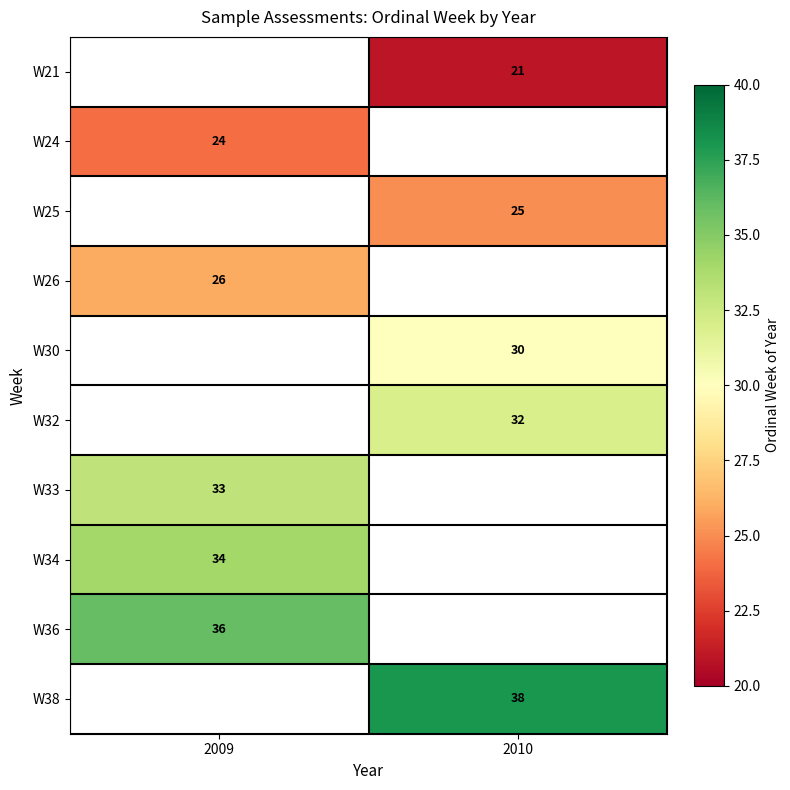

True or false: W33 has a value of 33 at 2009.

True